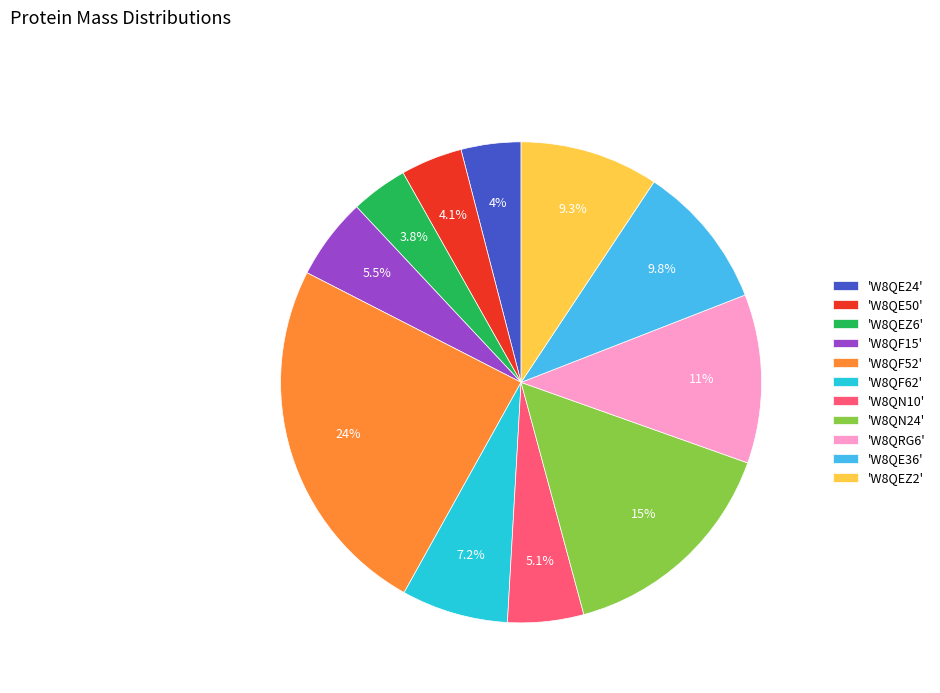

Between 'W8QE36' and 'W8QE24', which is larger?

'W8QE36'